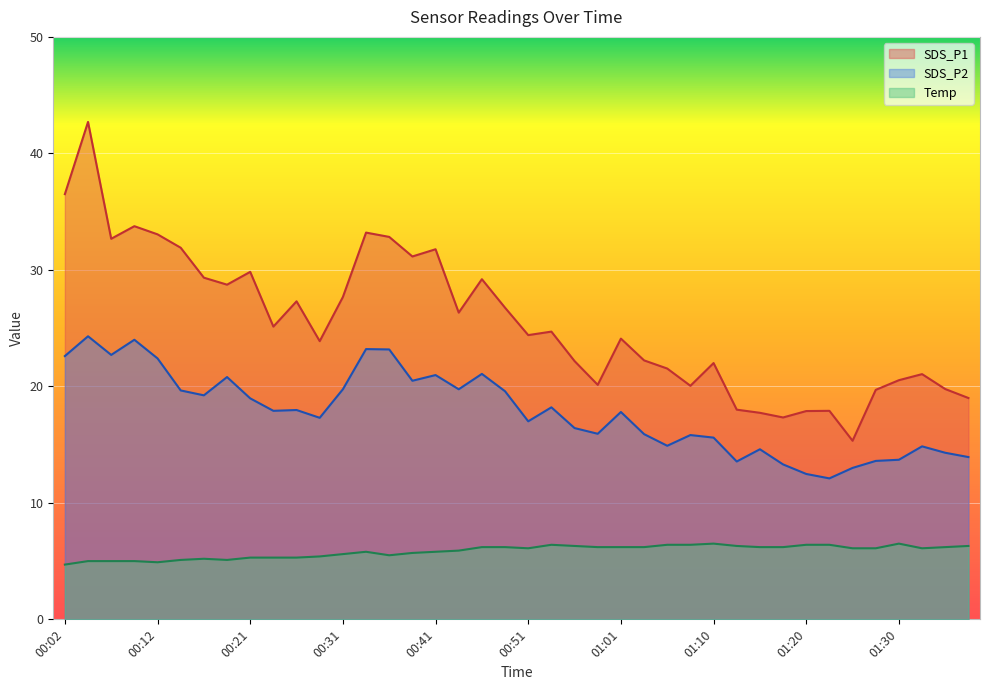

What is the maximum value shown in the chart?

42.7